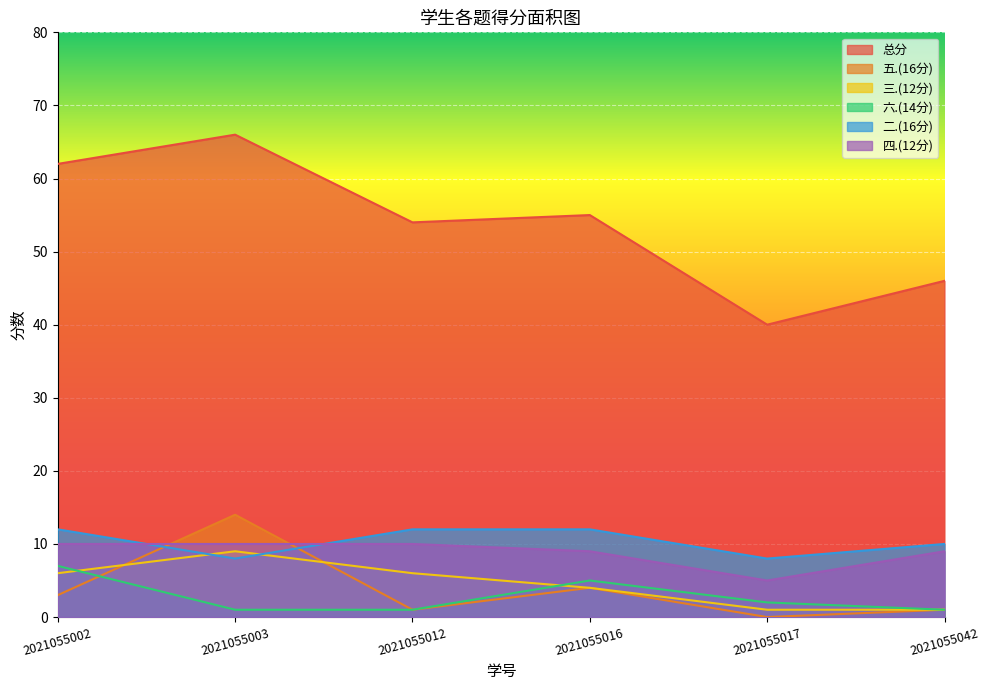

Rank the categories by 五.(16分) value from highest to lowest.

2021055003, 2021055016, 2021055002, 2021055012, 2021055042, 2021055017